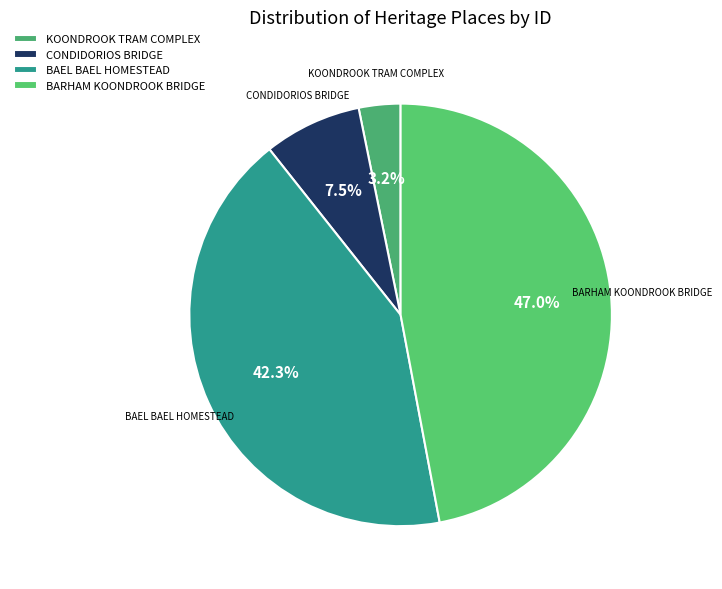

Which category has the smallest portion of the pie?

KOONDROOK TRAM COMPLEX